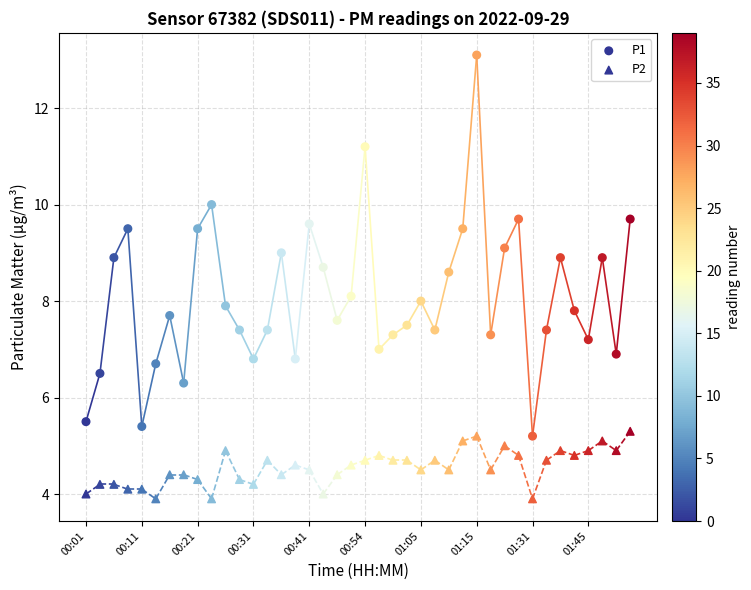

How many points are shown in the scatter plot?

80